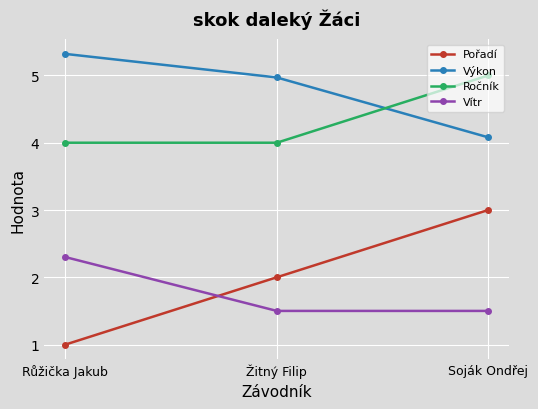

Reading left to right, list all the values displayed in this chart.

Pořadí: 1.0	2.0	3.0
Výkon: 5.3	5.0	4.1
Ročník: 4.0	4.0	5.0
Vítr: 2.3	1.5	1.5